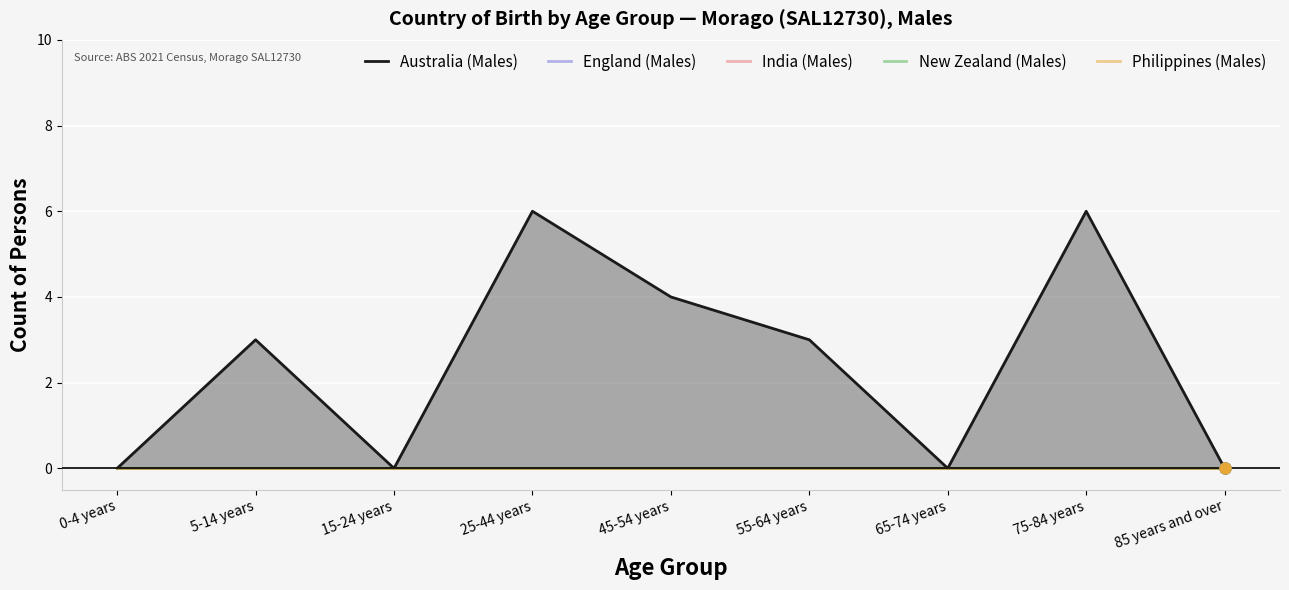

Which series has the largest total across all categories?

Australia (Males)